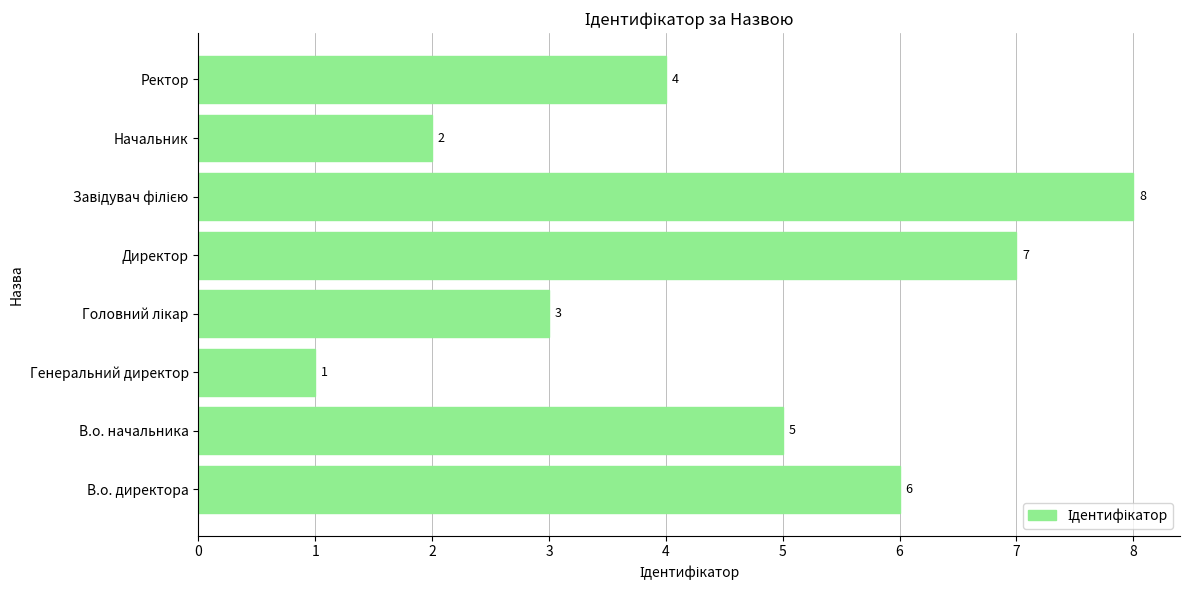

Approximately how many times larger is the value at Начальник compared to Ректор?

0.5